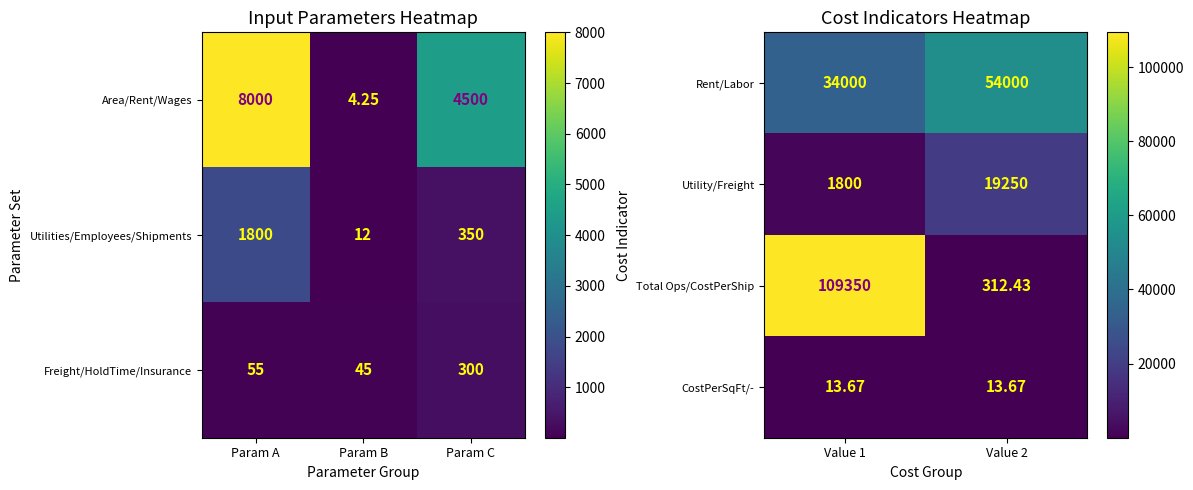

What is the average value of the CostPerSqFt/- series?

13.7